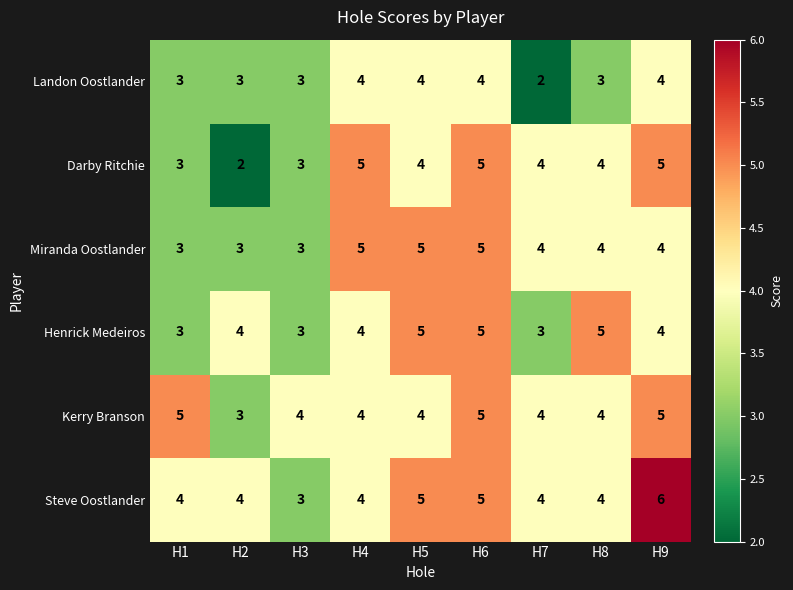

What is the difference between the maximum and minimum values in the Steve Oostlander series?

3